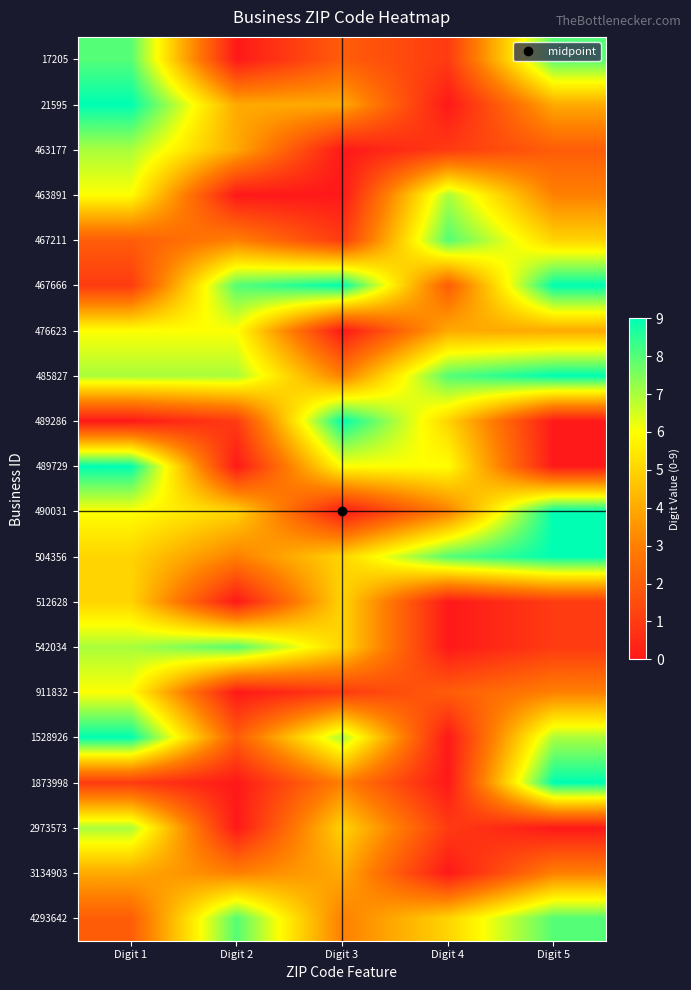

Which has a higher value, Digit 5 or Digit 1?

Digit 5